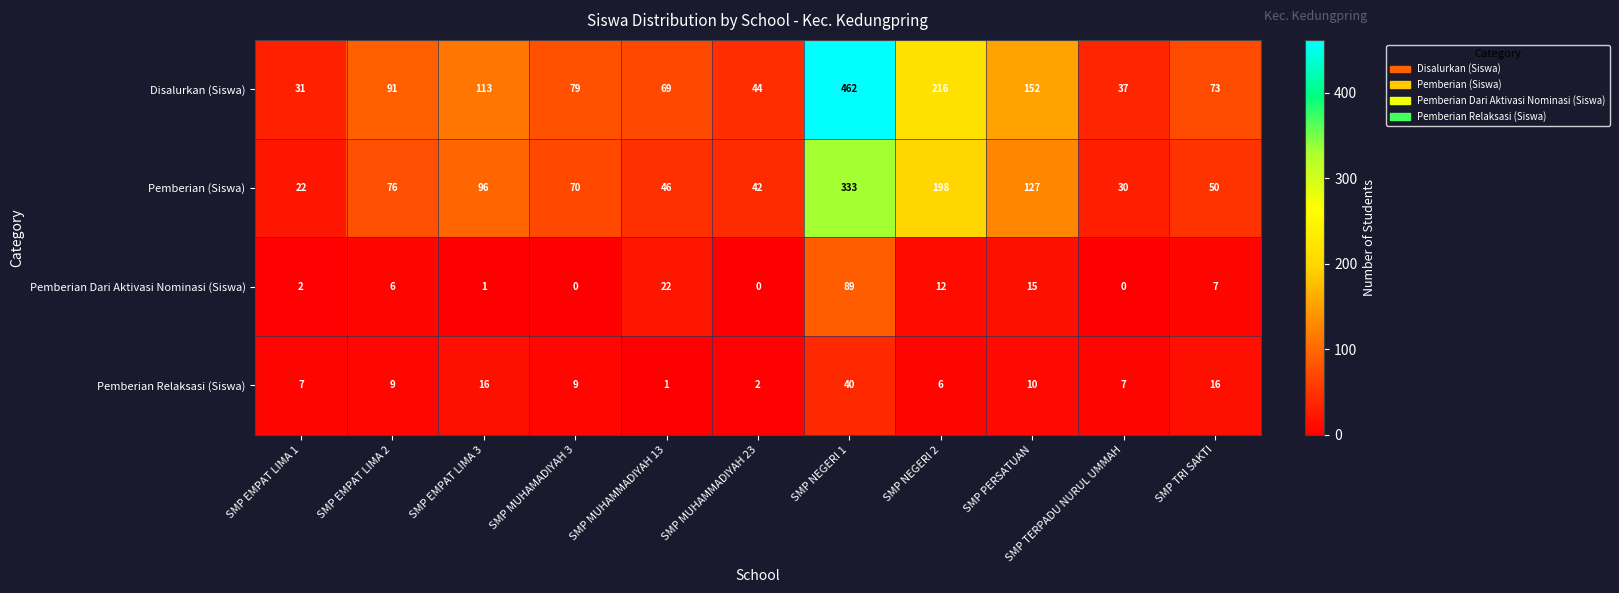

What is the maximum value for Pemberian Dari Aktivasi Nominasi (Siswa)?

89